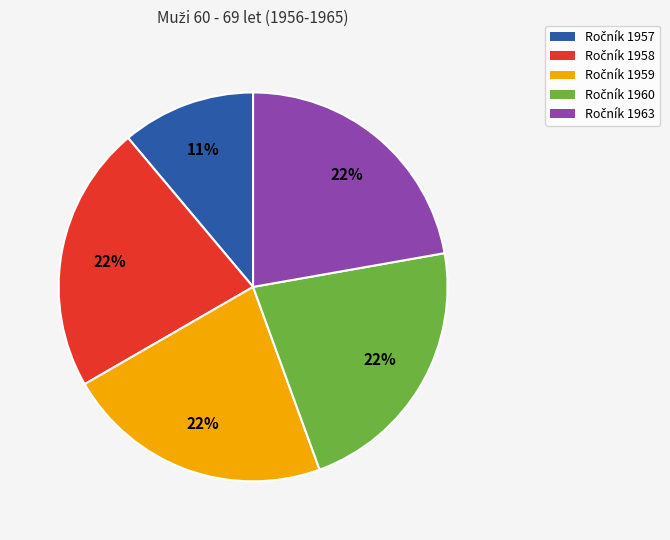

To the nearest percent, what is the average slice percentage?

20%